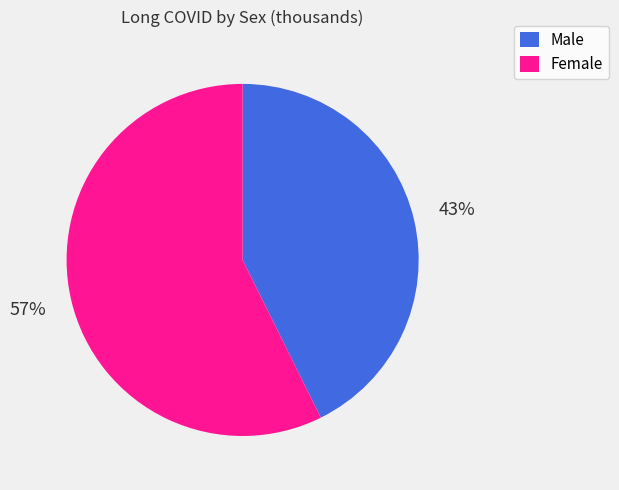

What percentage is the Female slice, to the nearest percent?

57%